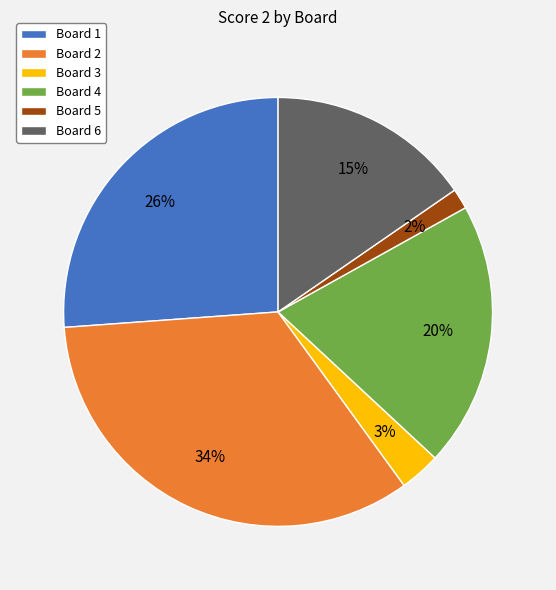

Is there any slice that represents more than half of the pie?

No